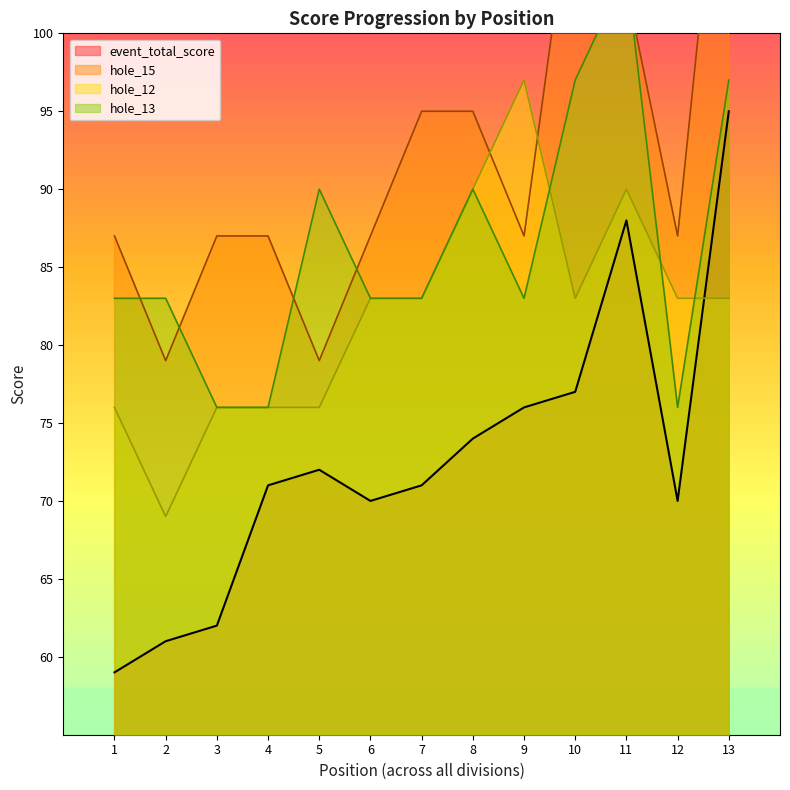

What is the smallest value displayed?

59